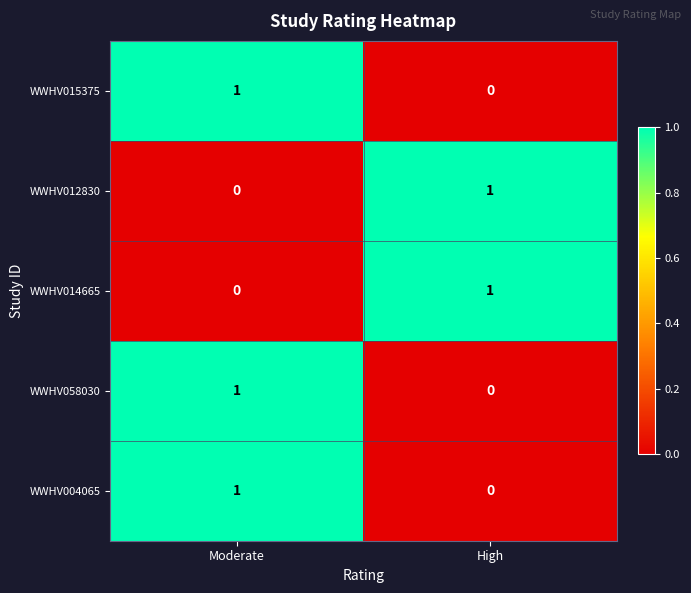

Rank the categories by WWHV058030 value from lowest to highest.

High, Moderate